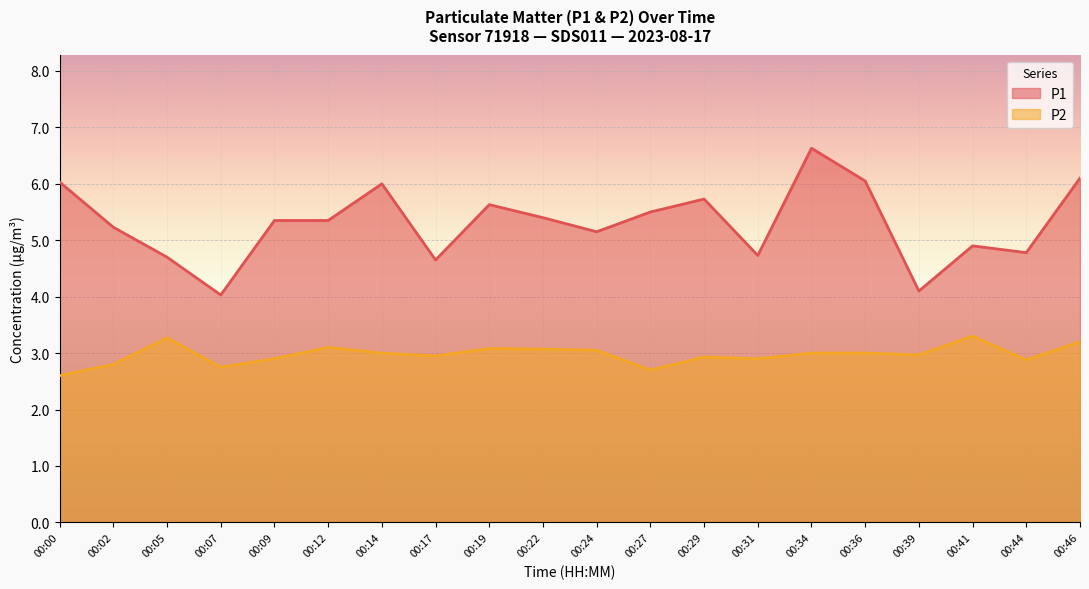

Where does the P2 series first go above 3?

00:05